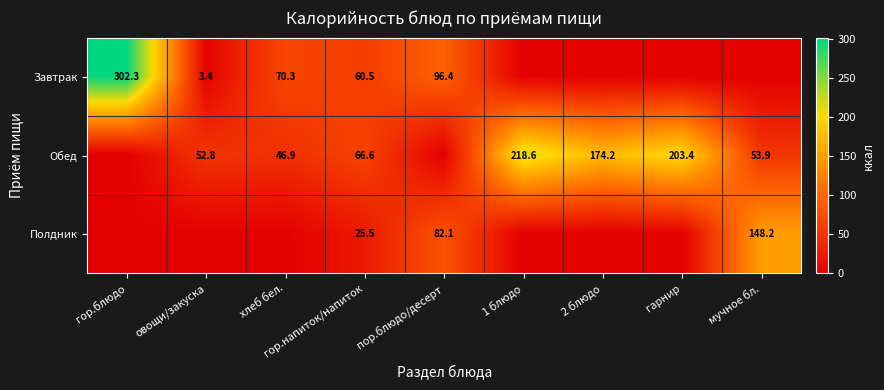

The Обед series shows 108.6 at гор.напиток/напиток. True or false?

False